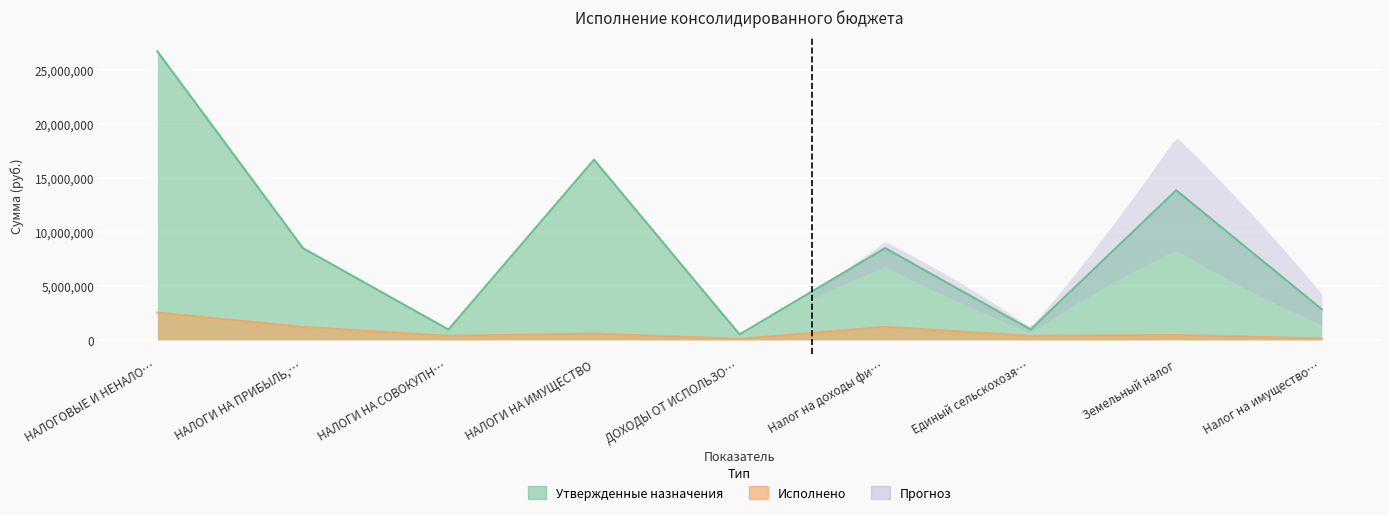

Which series has the widest spread of values?

Утвержденные назначения